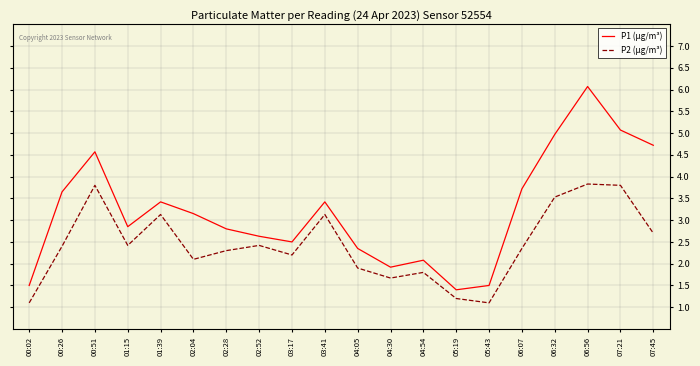

What position from the right is 00:51?

18